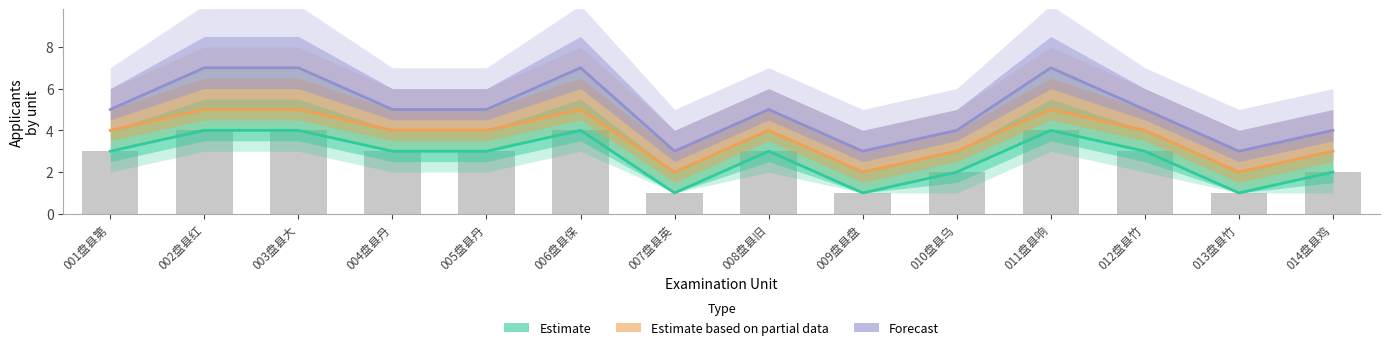

Which label corresponds to the largest value in the chart?

002盘县红